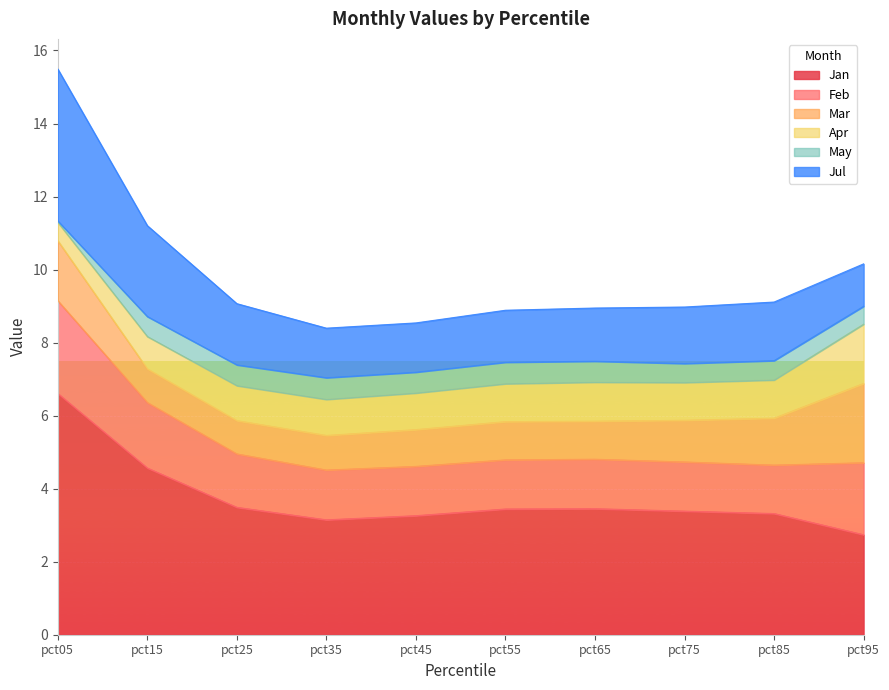

The Jan series shows 2.5 at pct15. True or false?

False